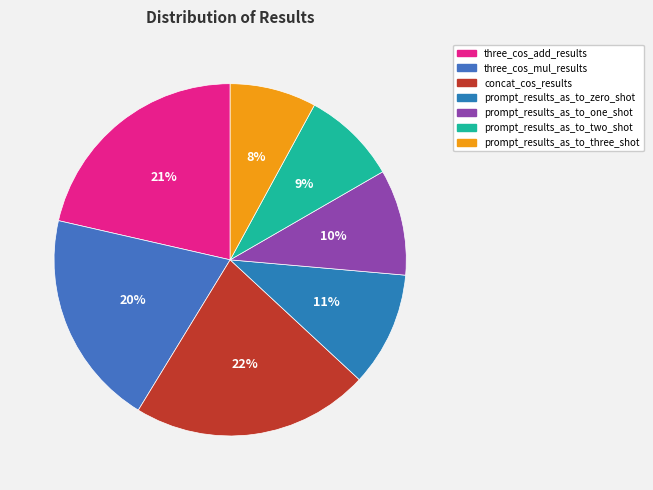

Does any single category account for the majority?

No